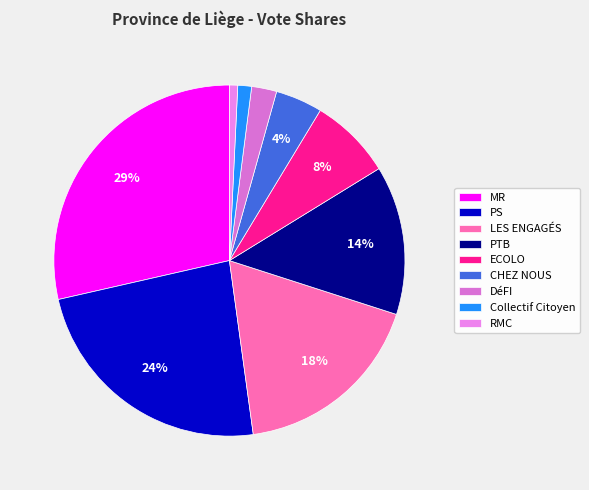

What percentage do MR and PTB together represent?

42.3%